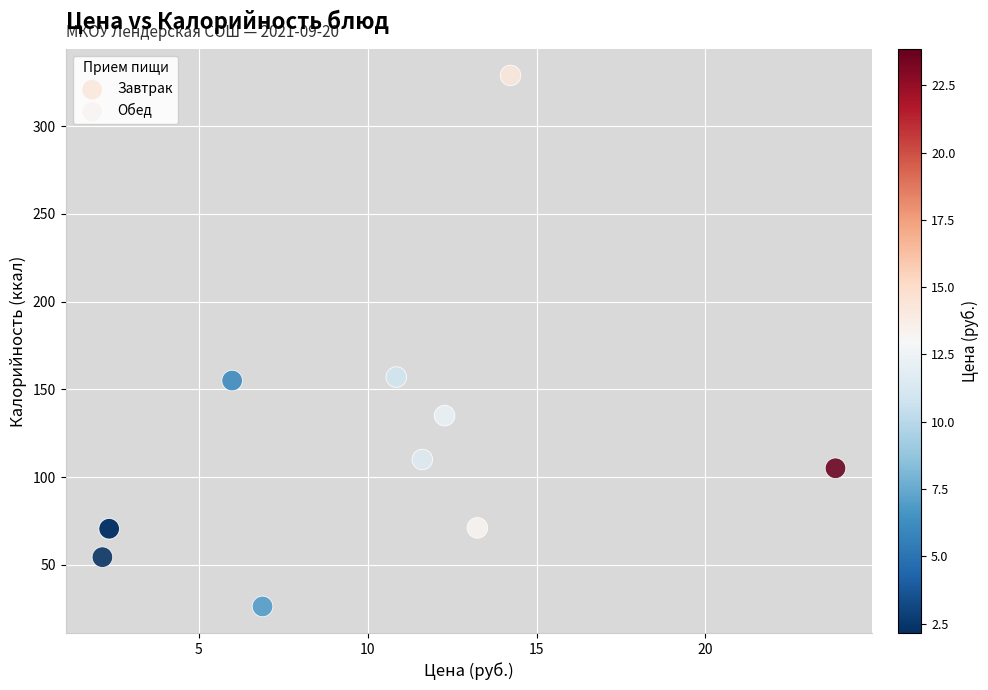

Which series contains the highest Y value?

Завтрак